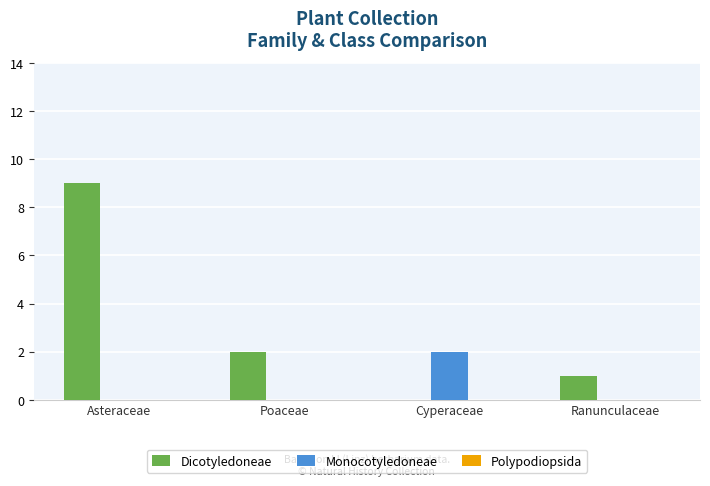

The Monocotyledoneae series shows -1 at Ranunculaceae. True or false?

False